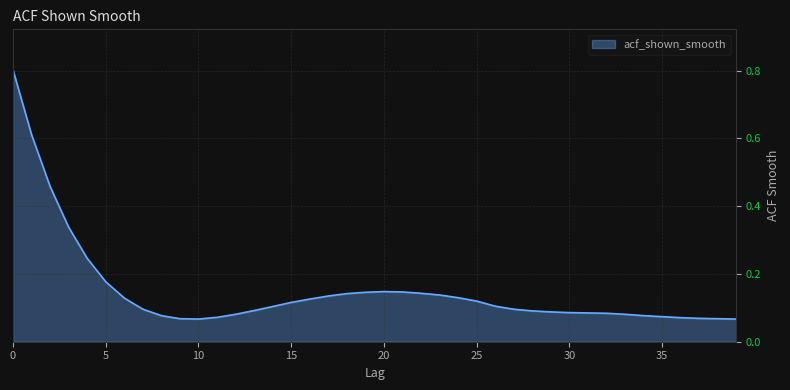

What is the greatest value displayed?

0.8